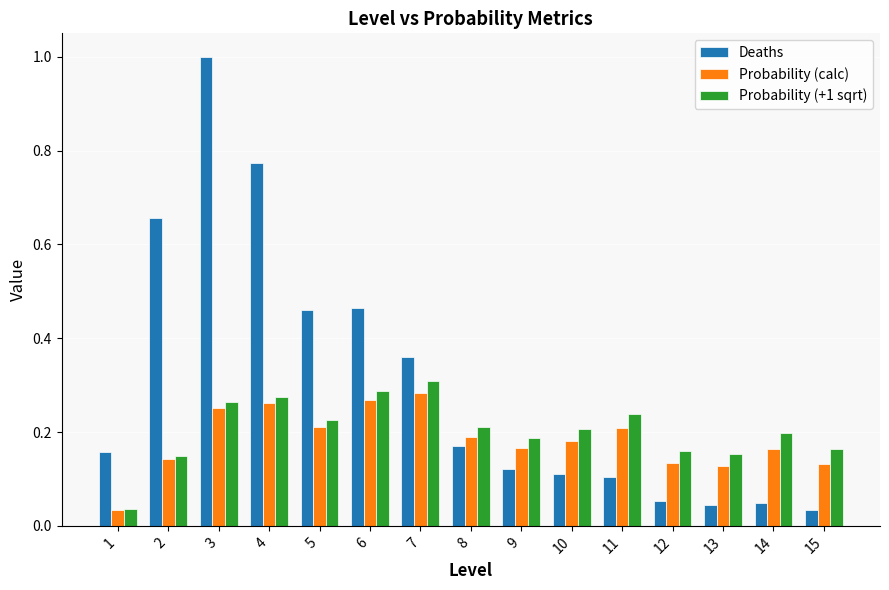

List the series in order of their peak value, lowest first.

Probability (calc), Probability (+1 sqrt), Deaths